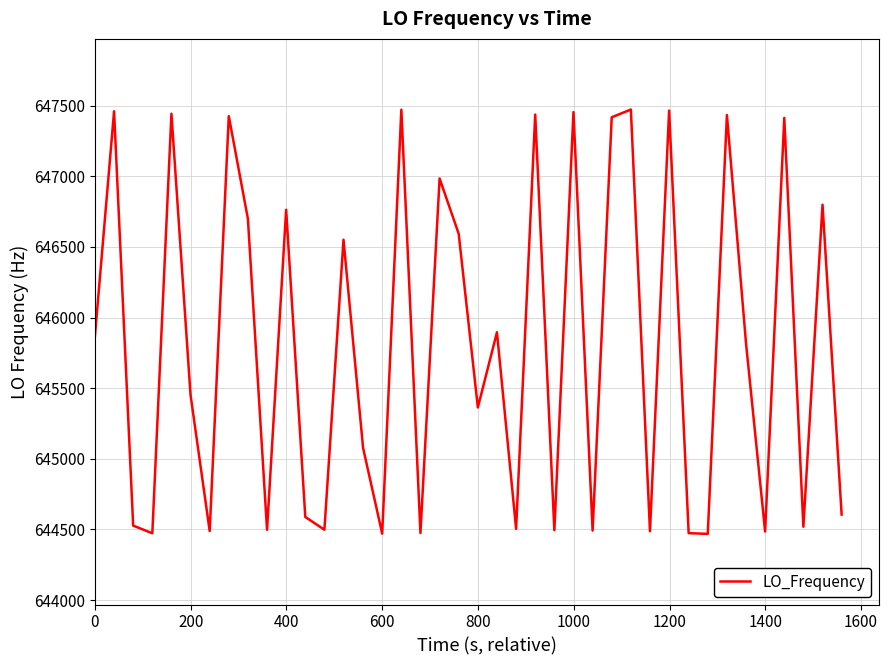

What is the greatest value displayed?

647472.0